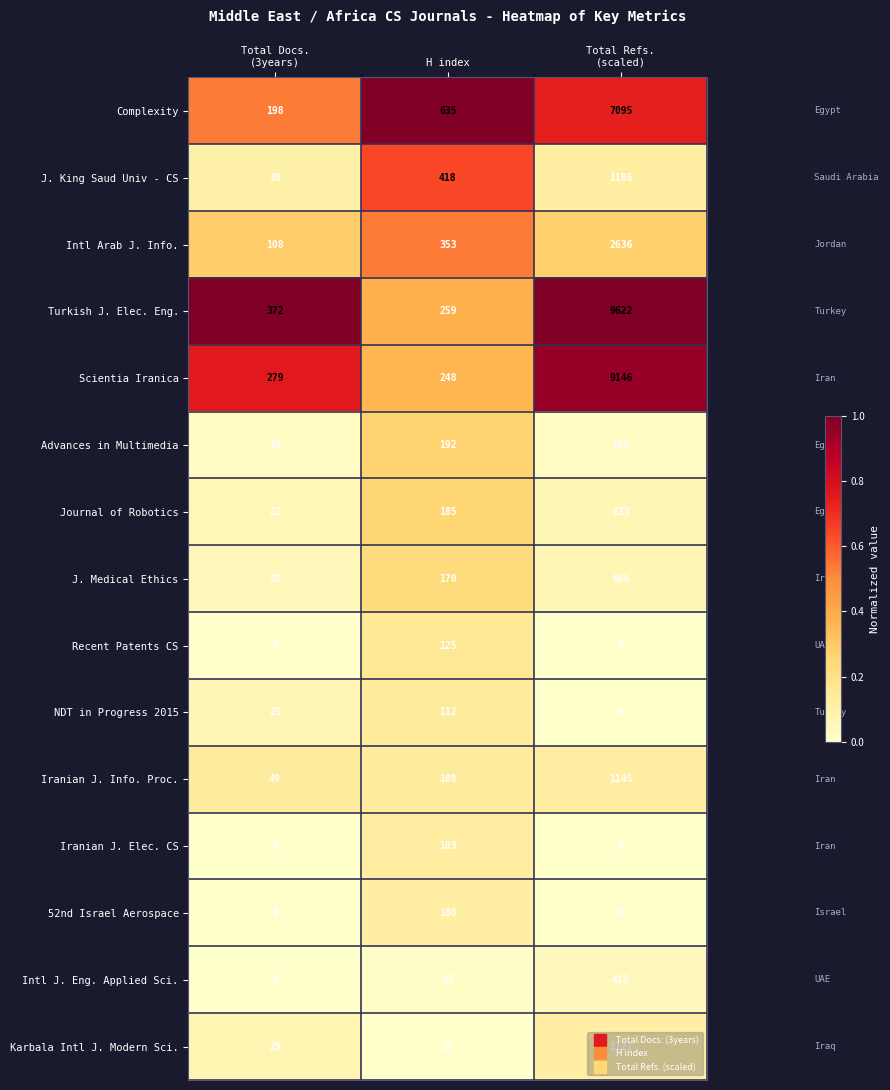

Which series changed the most between Total Docs.
(3years) and H index?

Complexity